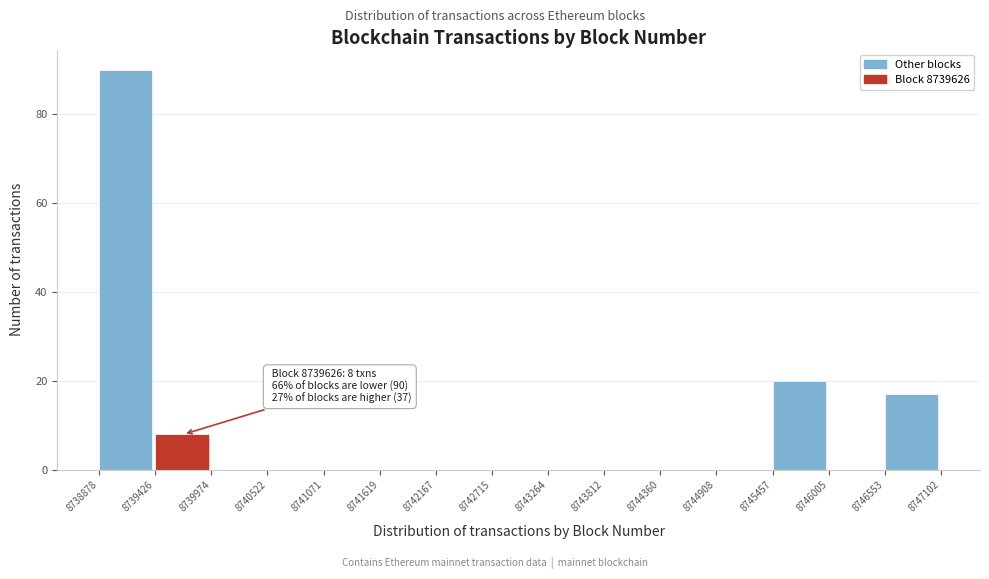

Over which range of the x-axis is the bar tallest?

8738878 to 8739426